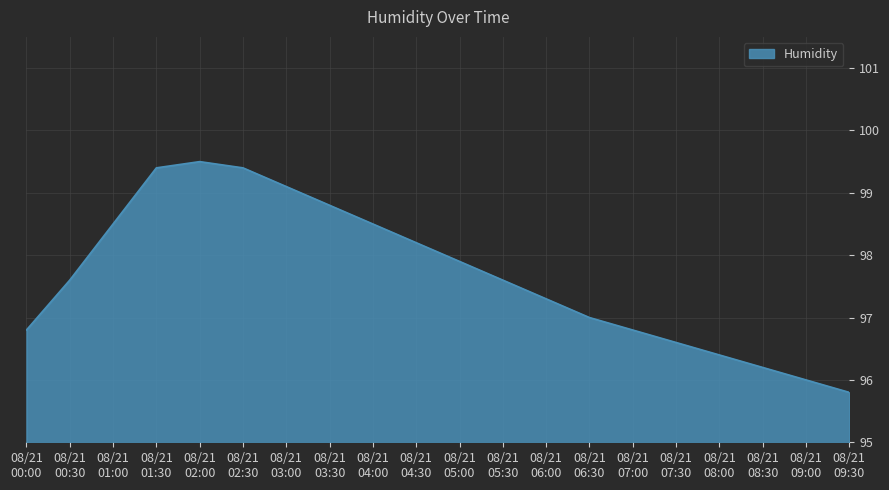

What is the difference between the maximum and minimum values?

3.7